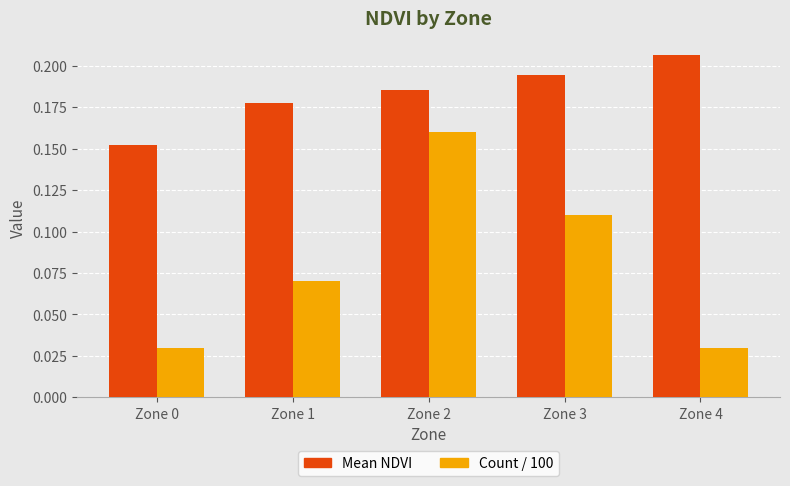

At Zone 4, list the series in order from smallest to largest.

Count / 100, Mean NDVI